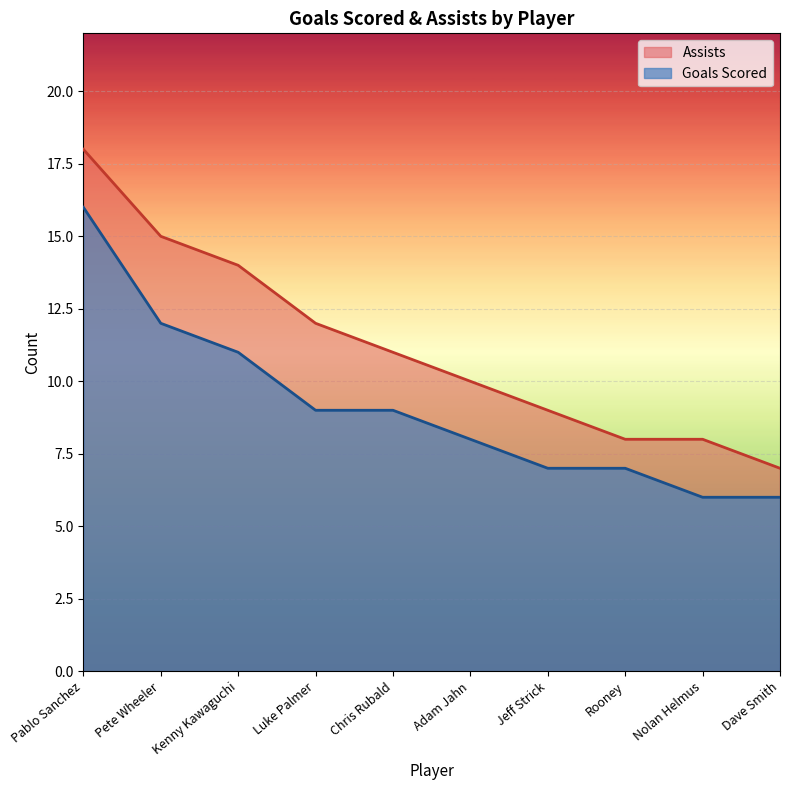

Rank the series by their average value, from highest to lowest.

Assists, Goals Scored